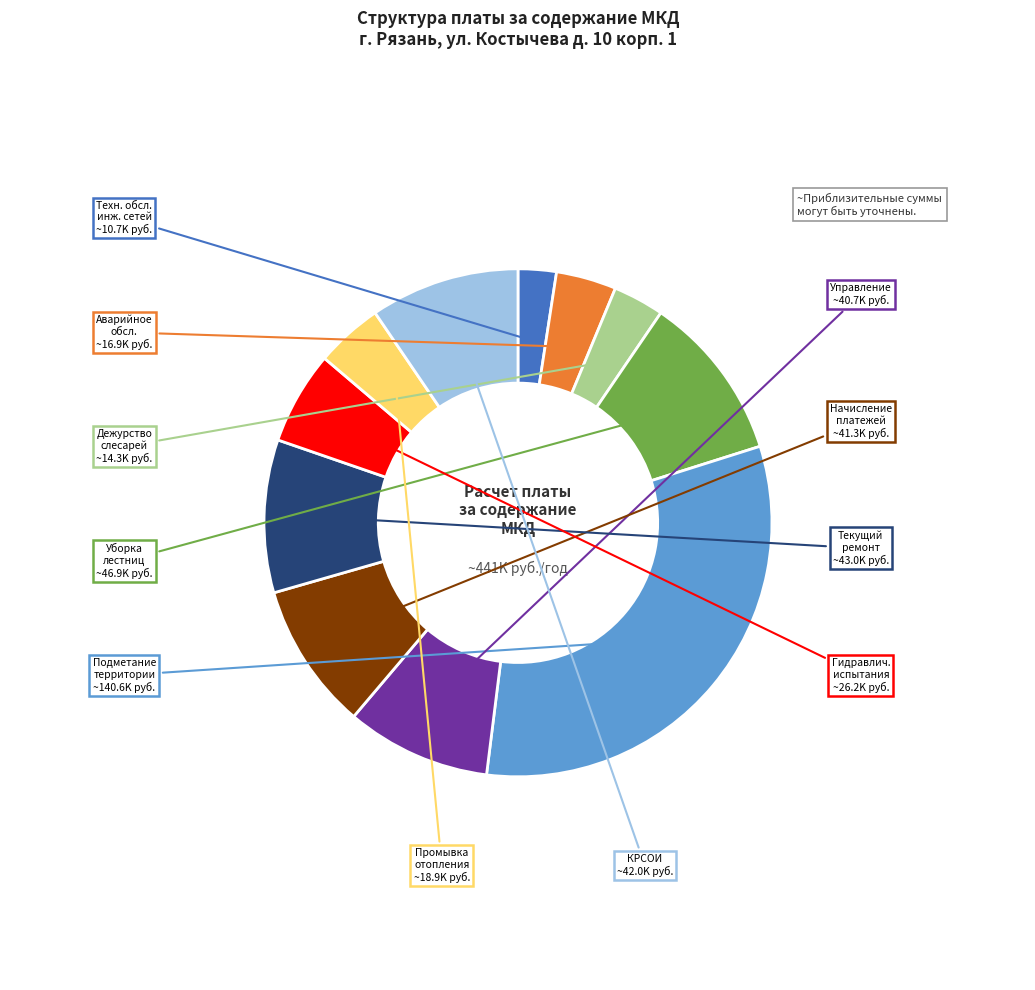

Is there any slice that represents more than half of the pie?

No